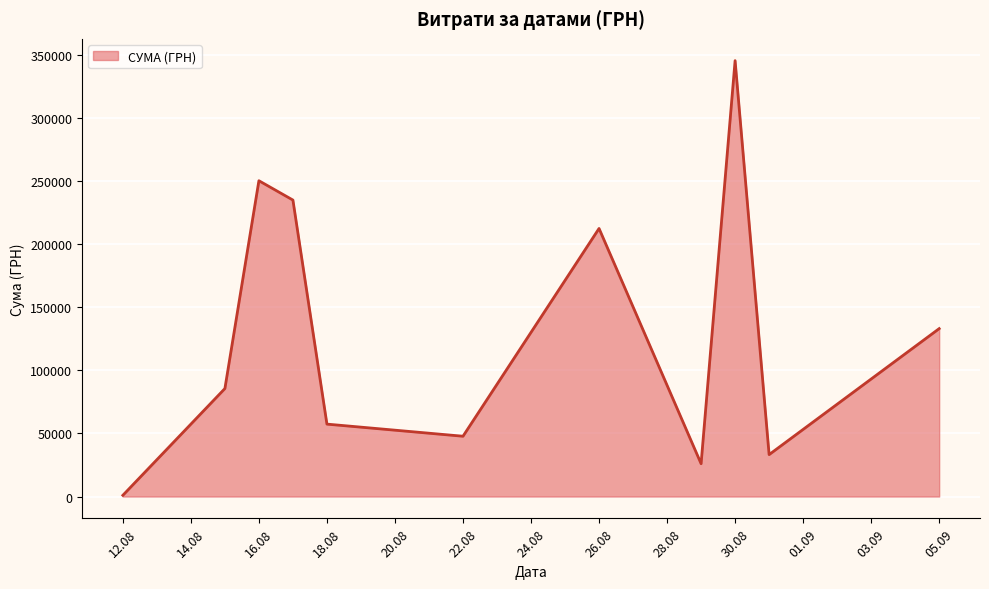

What is the greatest value displayed?

345687.3